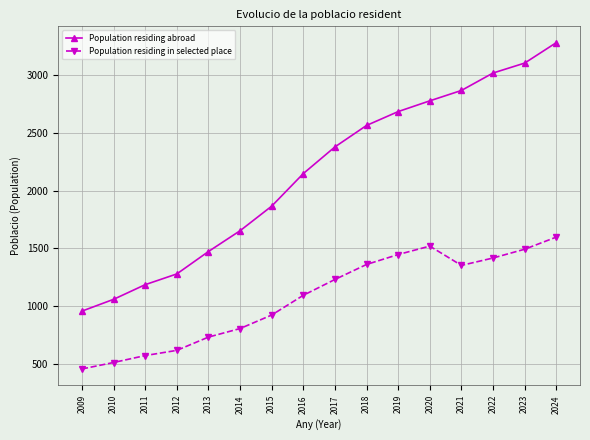

True or false: Population residing in selected place and Population residing abroad intersect in this chart.

False